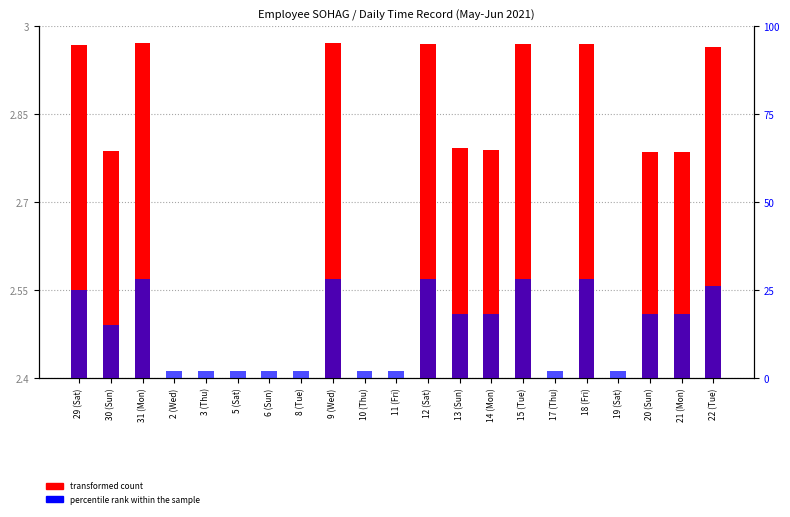

What is the average value of the transformed count series?

2.7